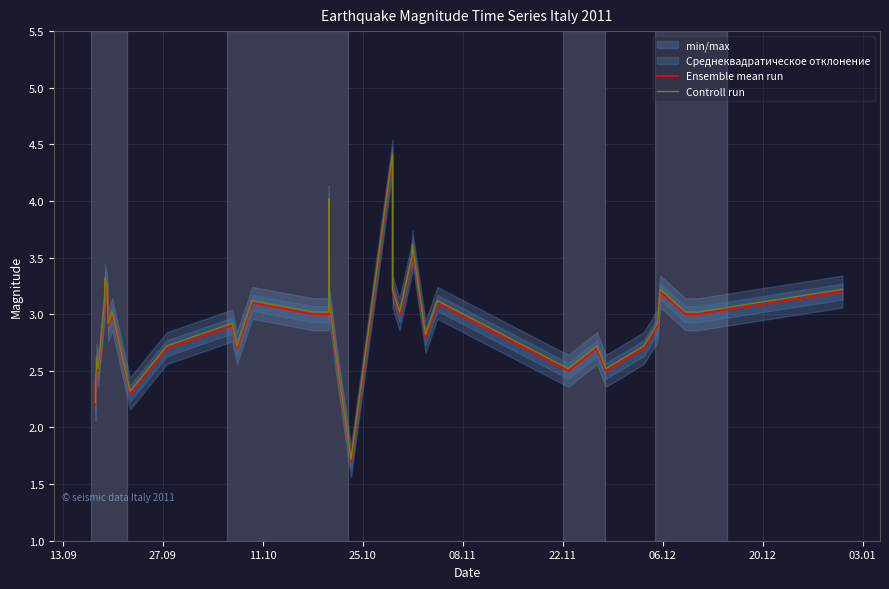

At how many categories does at least one series exceed 4?

2